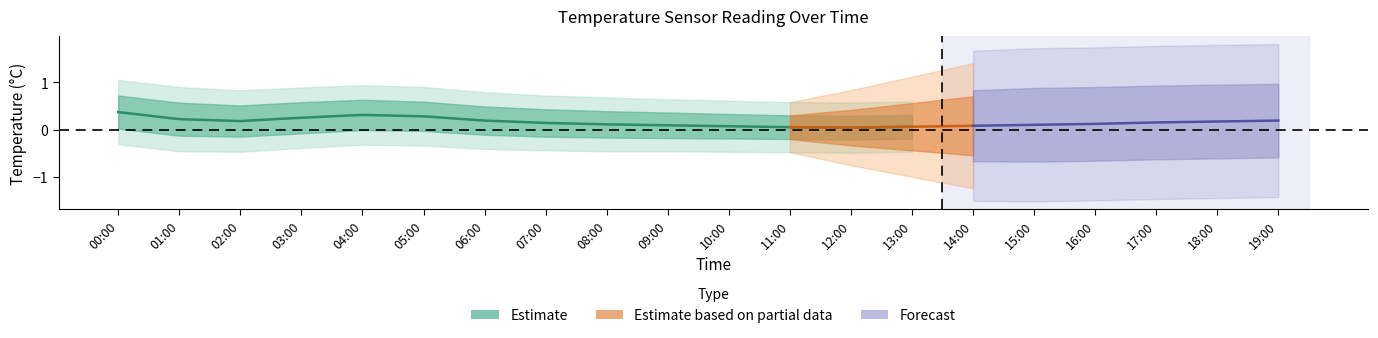

How many interior local peaks (higher than both neighbors) does the data have?

1